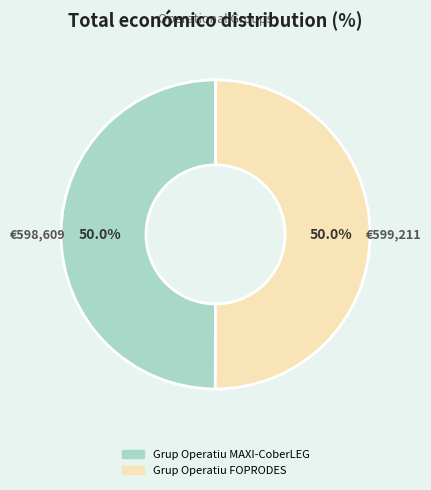

How many slices are in this pie chart?

2